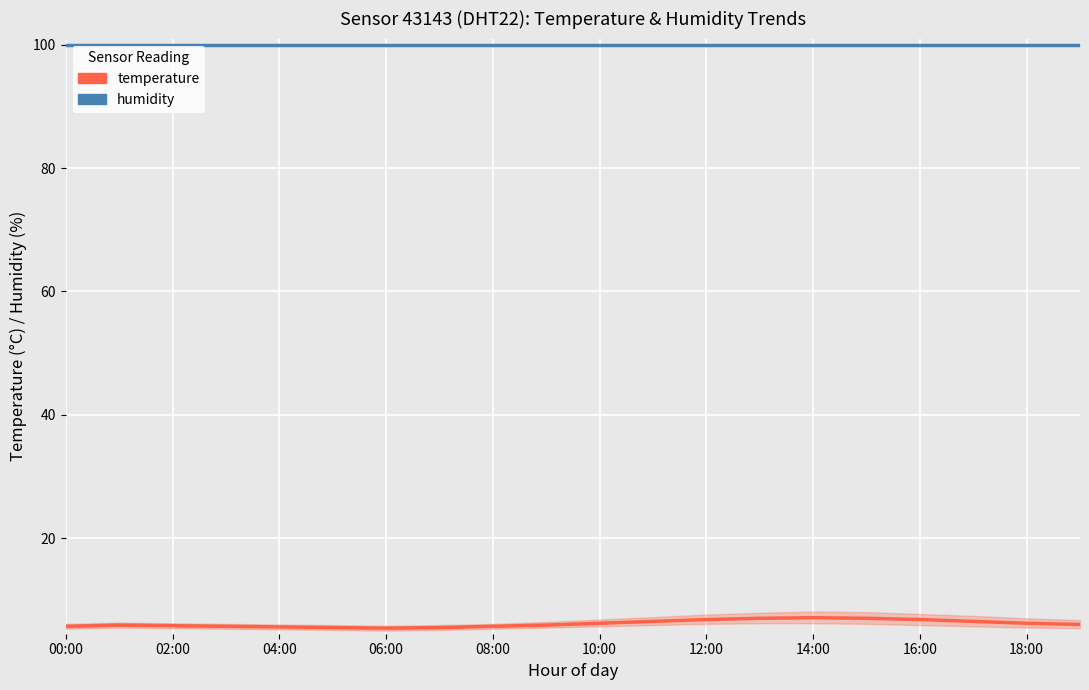

What is the spread (max minus min) of values at 17?

93.4